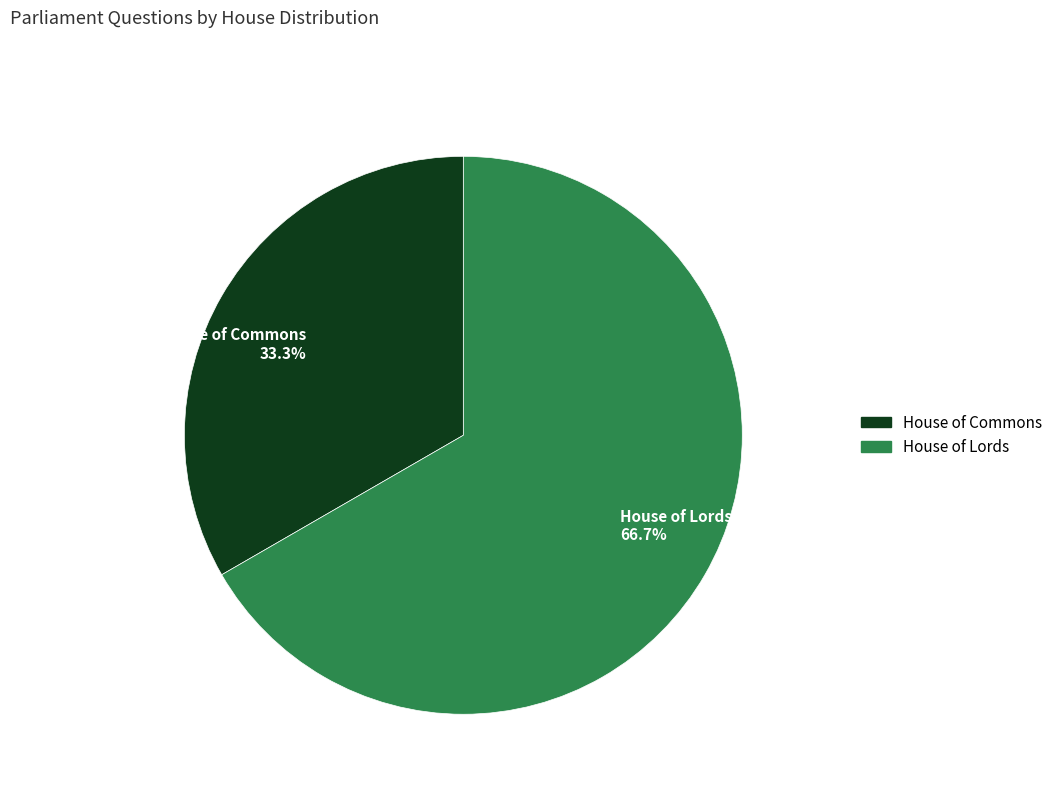

Is there a majority slice in this chart?

Yes